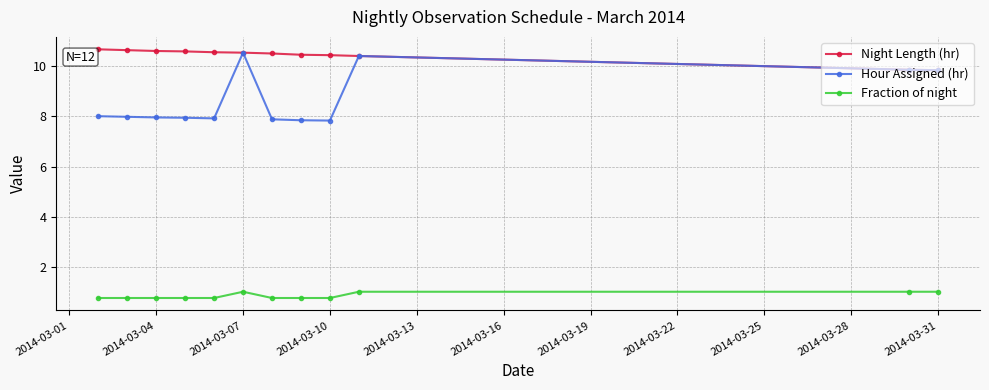

Which series has the largest range (max minus min)?

Hour Assigned (hr)